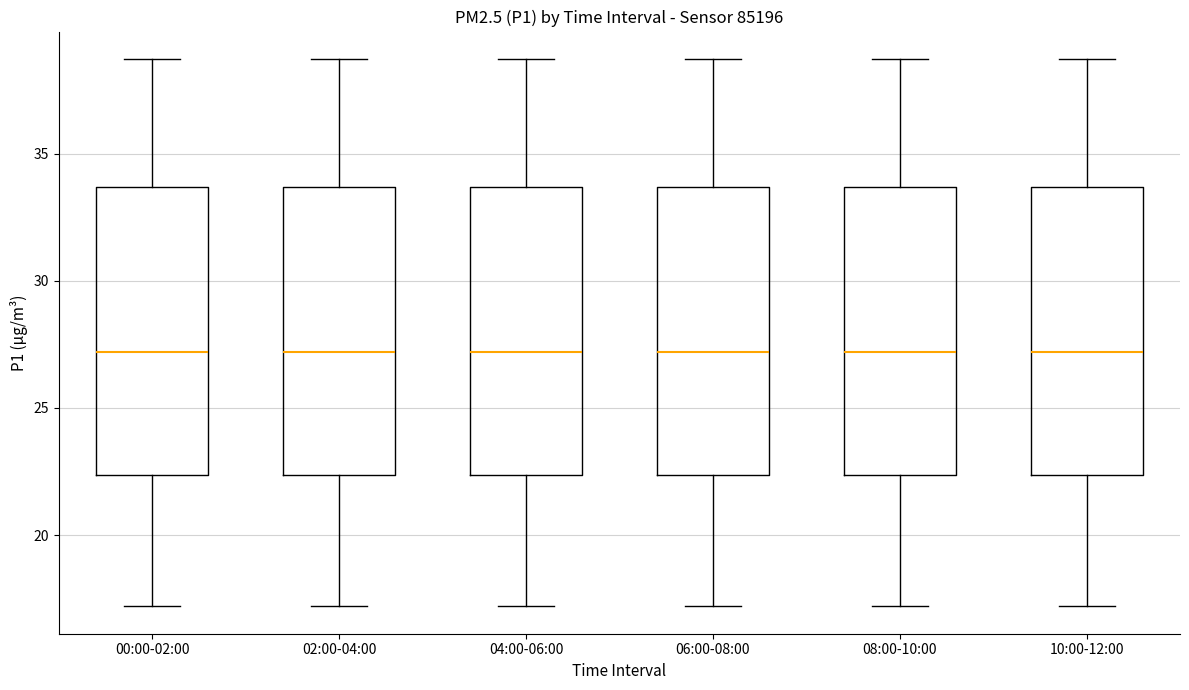

Reading left to right, transcribe this box plot: for each box, give where its median line is, the range the box spans, and where its two whiskers end, as read against the y-axis. The values are not printed on the chart, so give them approximately, as read against the axis.

00:00-02:00: median 27.0, box 22.5 to 33.5, whiskers 17.0 to 38.5
02:00-04:00: median 27.0, box 22.5 to 33.5, whiskers 17.0 to 38.5
04:00-06:00: median 27.0, box 22.5 to 33.5, whiskers 17.0 to 38.5
06:00-08:00: median 27.0, box 22.5 to 33.5, whiskers 17.0 to 38.5
08:00-10:00: median 27.0, box 22.5 to 33.5, whiskers 17.0 to 38.5
10:00-12:00: median 27.0, box 22.5 to 33.5, whiskers 17.0 to 38.5